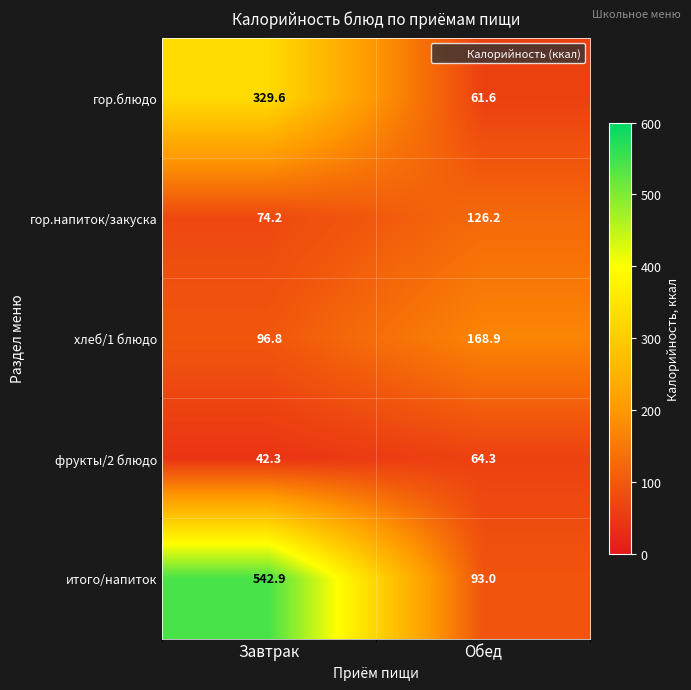

At how many categories does at least one series exceed 362?

1